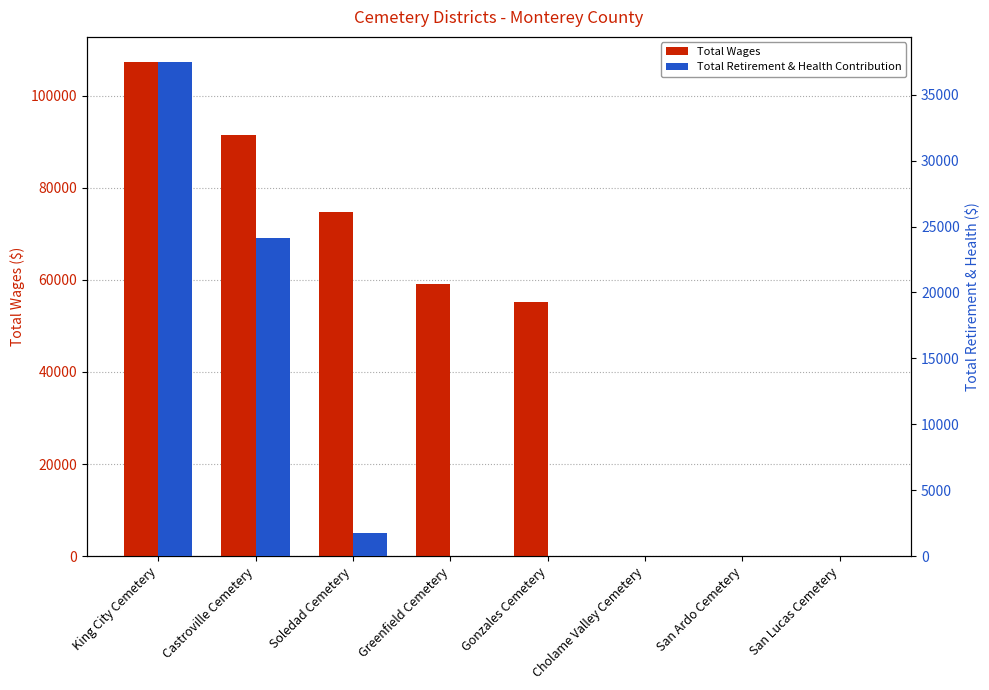

How many bars are there in total?

16